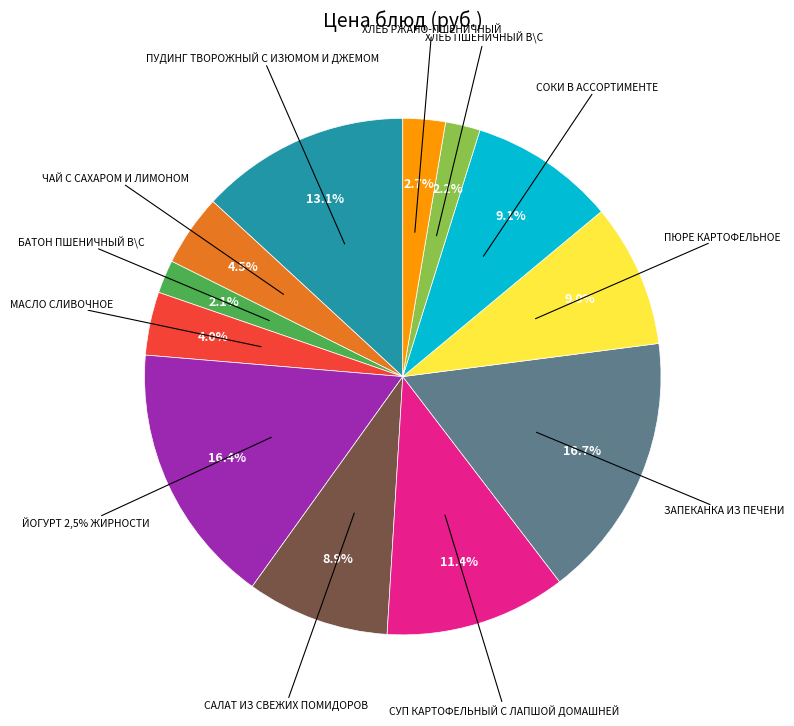

To the nearest percent, what portion does Батон пшеничный В\С represent?

2%